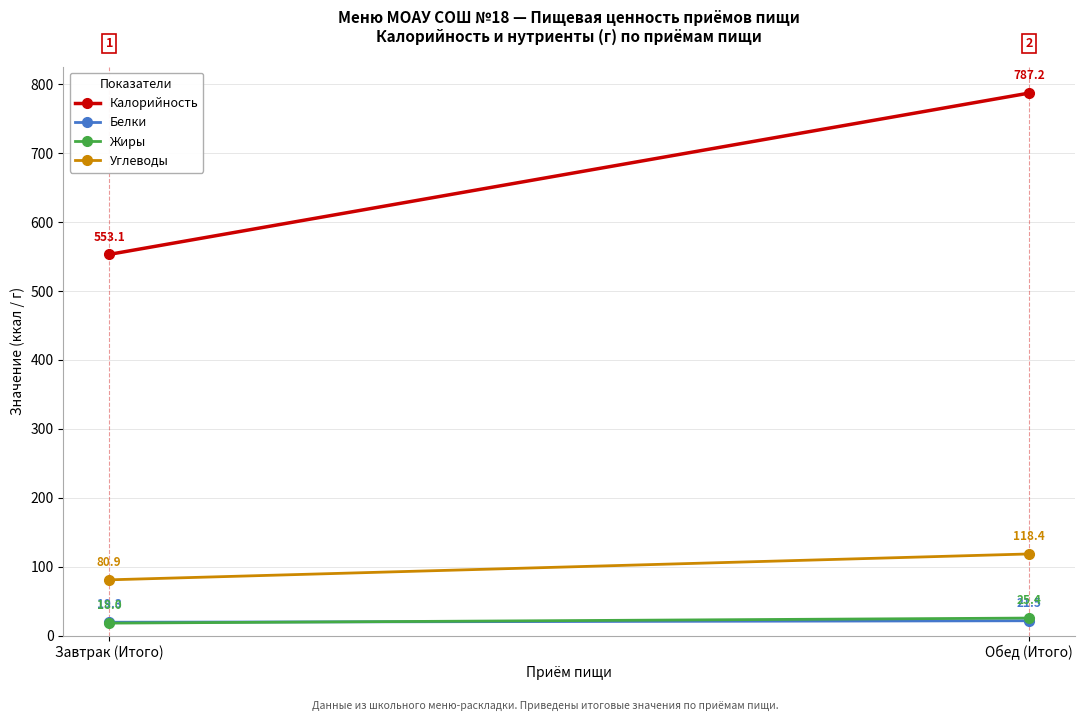

Which series has the widest spread of values?

Калорийность